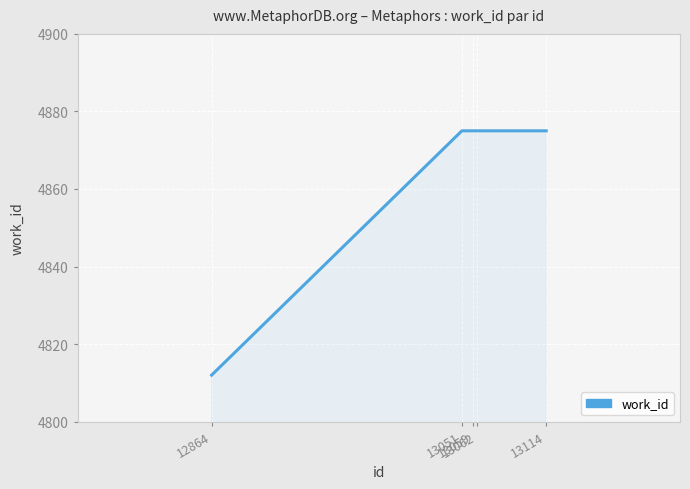

What is the greatest value displayed?

4875